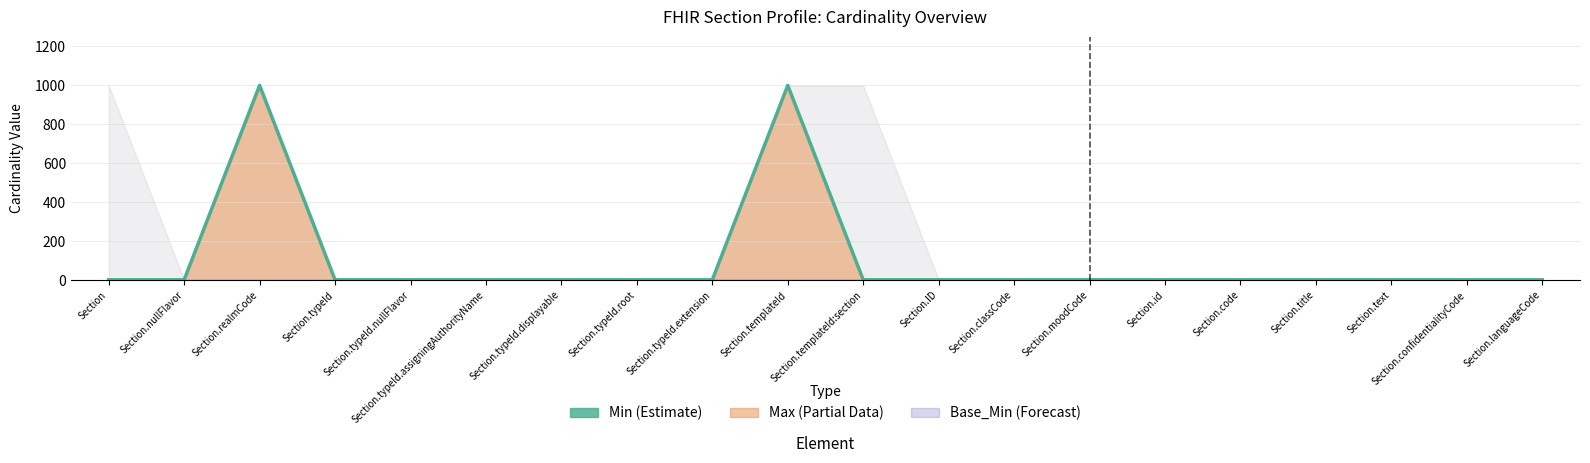

Reading left to right, what are all the values shown in this chart?

1	1	999	1	1	1	1	1	1	999	1	1	1	1	1	1	1	1	1	1